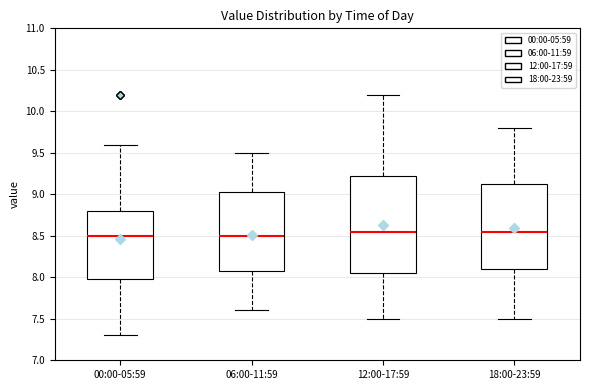

Comparing the boxes themselves (not the whiskers), which one is the tallest?

12:00-17:59